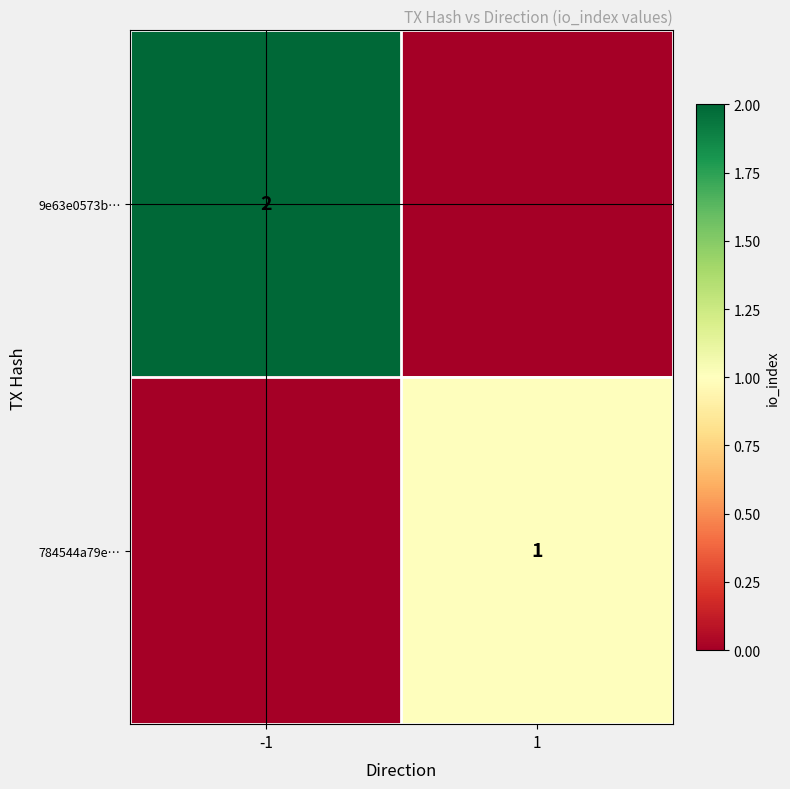

Is it true that 784544a79e… equals 1 at 1?

True